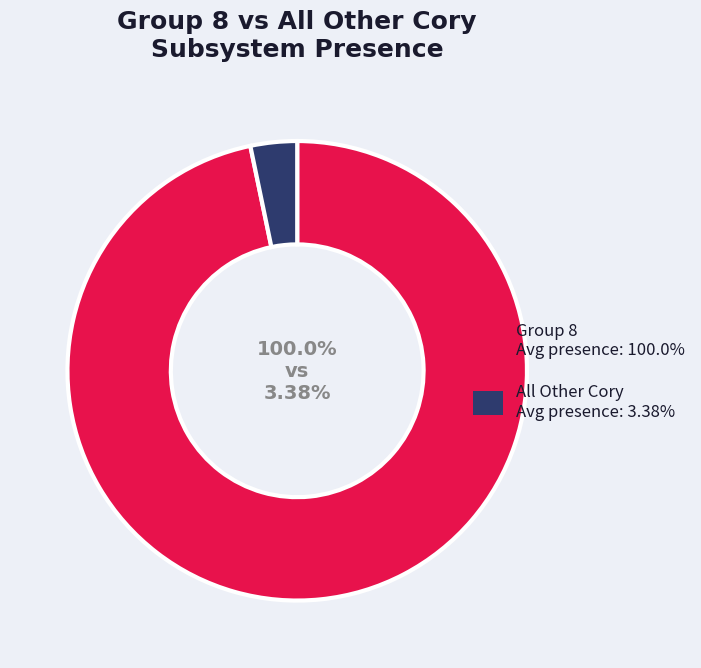

Rank the series by their maximum value, from highest to lowest.

Group 8 (100%), All Other Cory (0-7%)